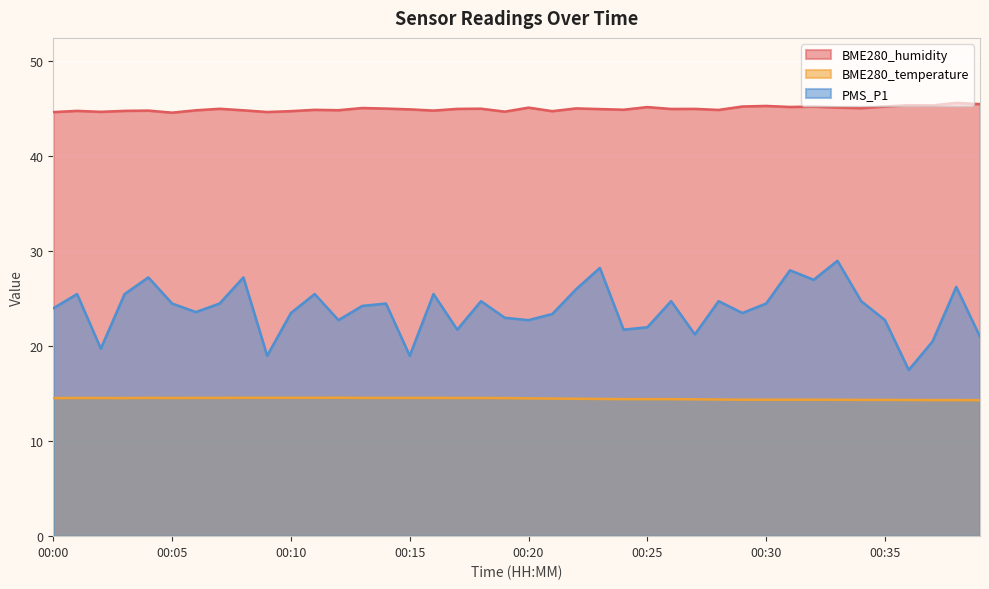

Reading left to right, extract all data points from this chart.

BME280_humidity: 44.7	44.8	44.7	44.8	44.8	44.6	44.9	45.0	44.9	44.7	44.8	44.9	44.9	45.1	45.0	45.0	44.8	45.0	45.0	44.7	45.1	44.8	45.0	45.0	44.9	45.2	45.0	45.0	44.9	45.2	45.3	45.2	45.2	45.1	45.1	45.2	45.4	45.4	45.6	45.5
BME280_temperature: 14.5	14.6	14.6	14.5	14.6	14.6	14.6	14.6	14.6	14.6	14.6	14.6	14.6	14.6	14.6	14.6	14.6	14.6	14.6	14.5	14.5	14.5	14.5	14.4	14.4	14.4	14.4	14.4	14.4	14.4	14.4	14.4	14.4	14.4	14.3	14.3	14.3	14.3	14.3	14.3
PMS_P1: 24.0	25.5	19.8	25.5	27.2	24.5	23.6	24.5	27.2	19.0	23.5	25.5	22.8	24.2	24.5	19.0	25.5	21.8	24.8	23.0	22.8	23.4	26.0	28.2	21.8	22.0	24.8	21.2	24.8	23.5	24.5	28.0	27.0	29.0	24.8	22.8	17.5	20.5	26.2	21.0